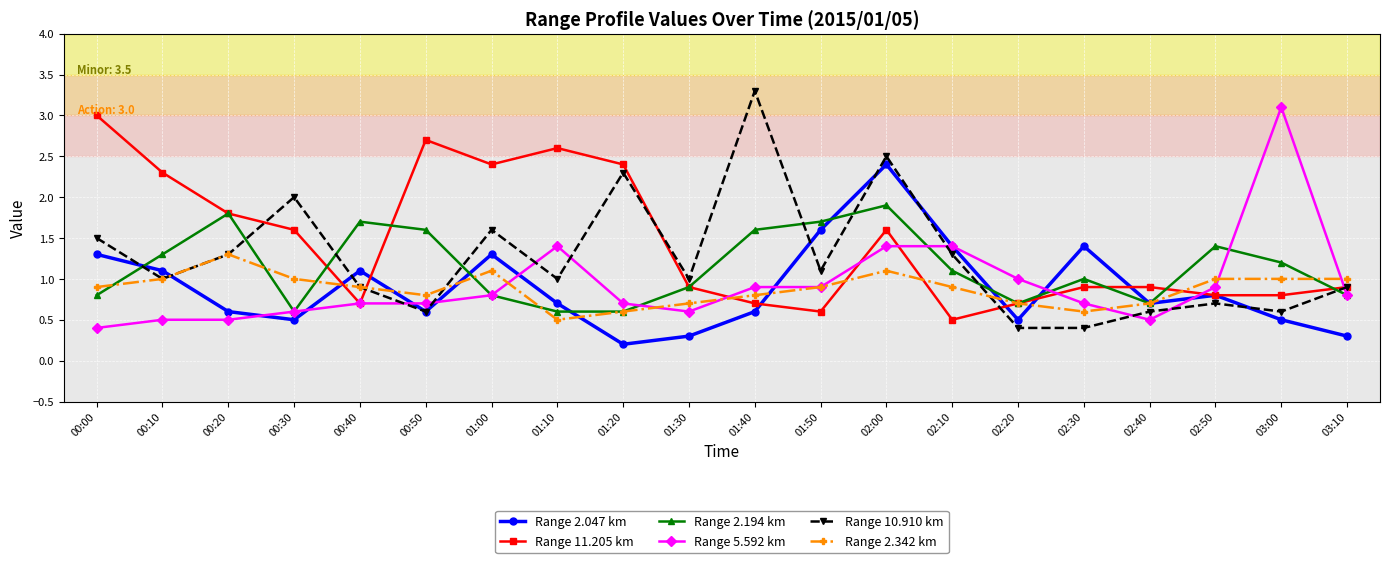

Which series has the widest spread of values?

Range 10.910 km